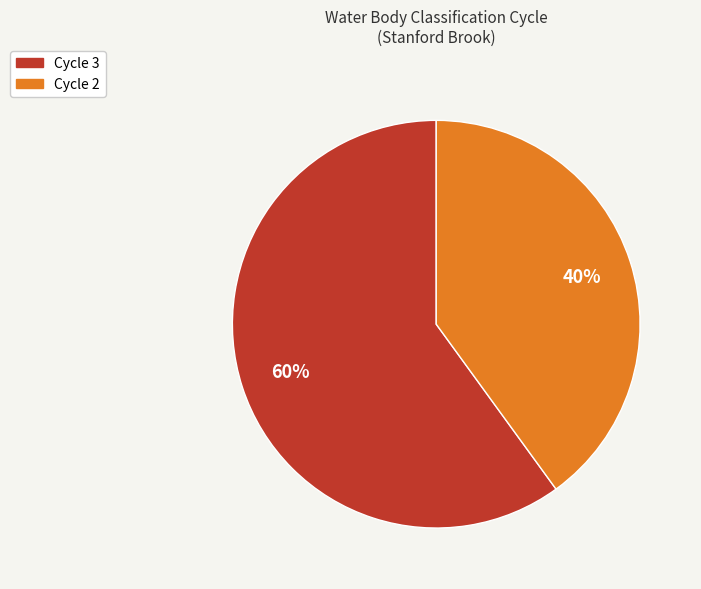

Which has a higher value, Cycle 3 or Cycle 2?

Cycle 3